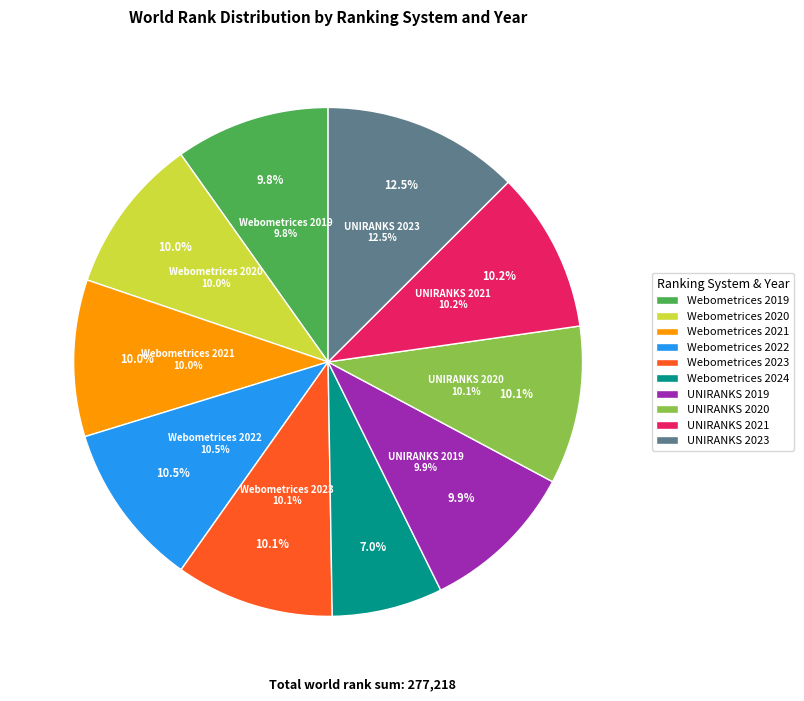

Approximately how many times larger is the value at UNIRANKS 2020 compared to Webometrices 2022?

1.0